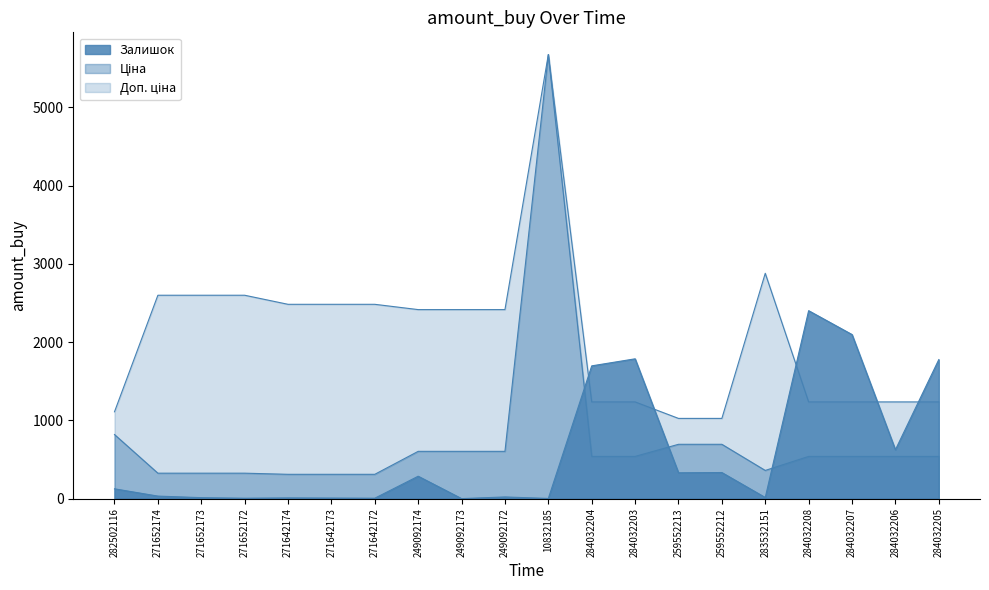

How many times do Залишок and Ціна cross each other?

3